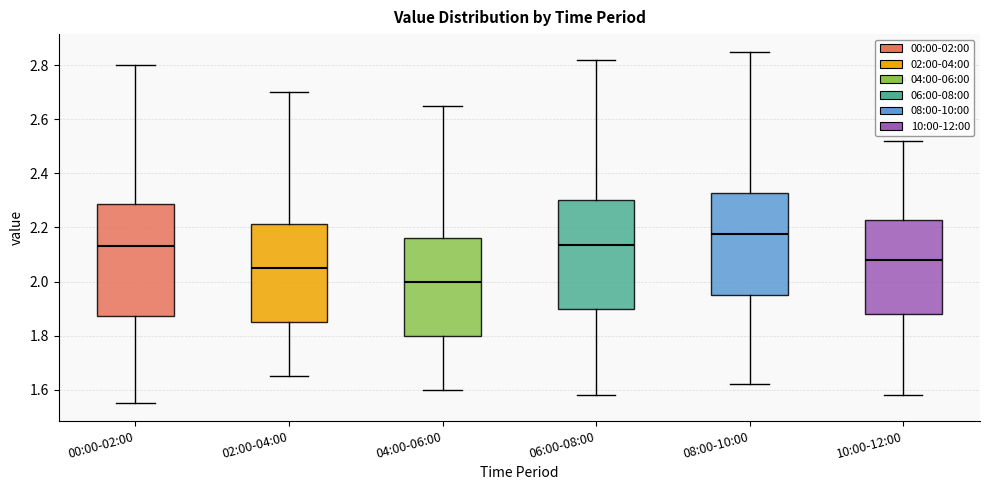

Where does the median line of the box for 08:00-10:00 sit on the y-axis? The values are not printed on the chart, so give them approximately, as read against the axis.

2.18